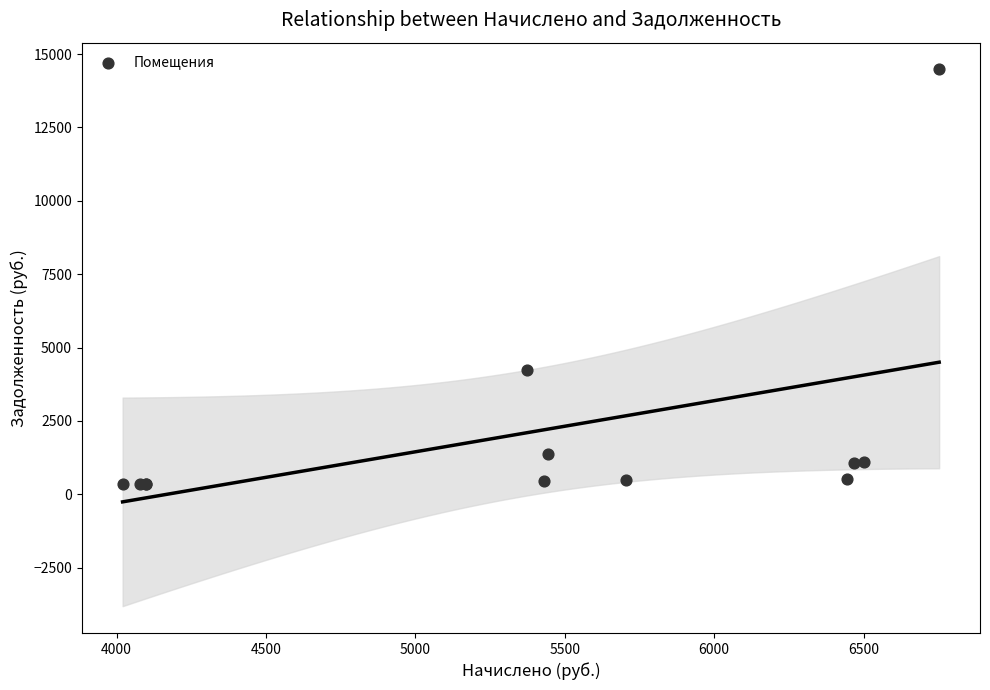

What Y value in the scatter plot is closest to 7404?

4247.9